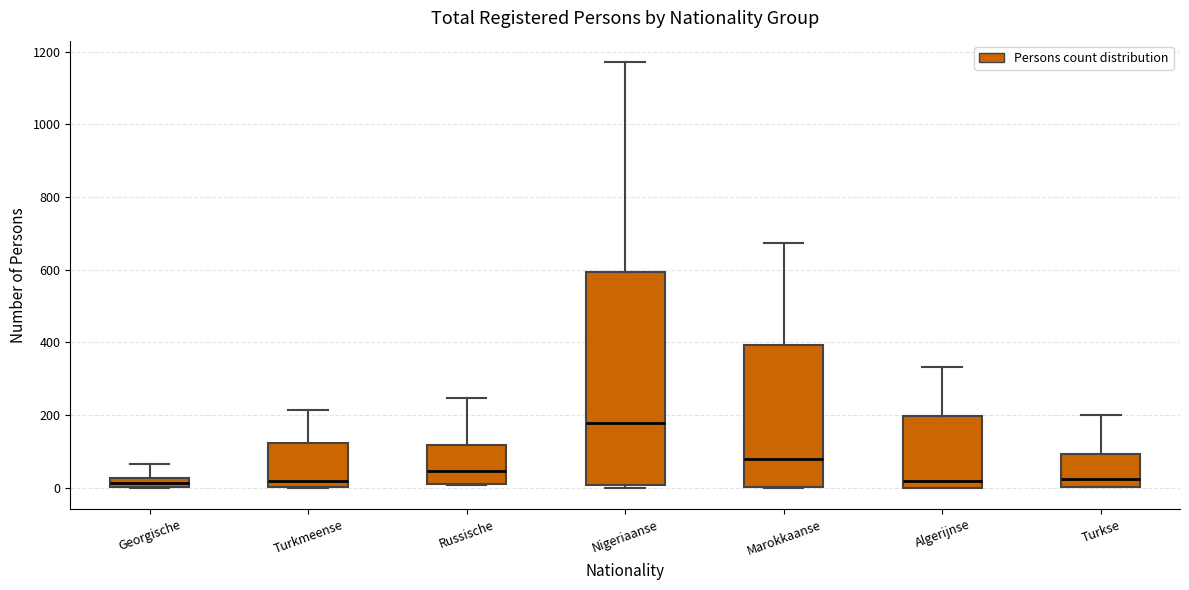

Comparing the boxes themselves (not the whiskers), which one is the tallest?

Nigeriaanse